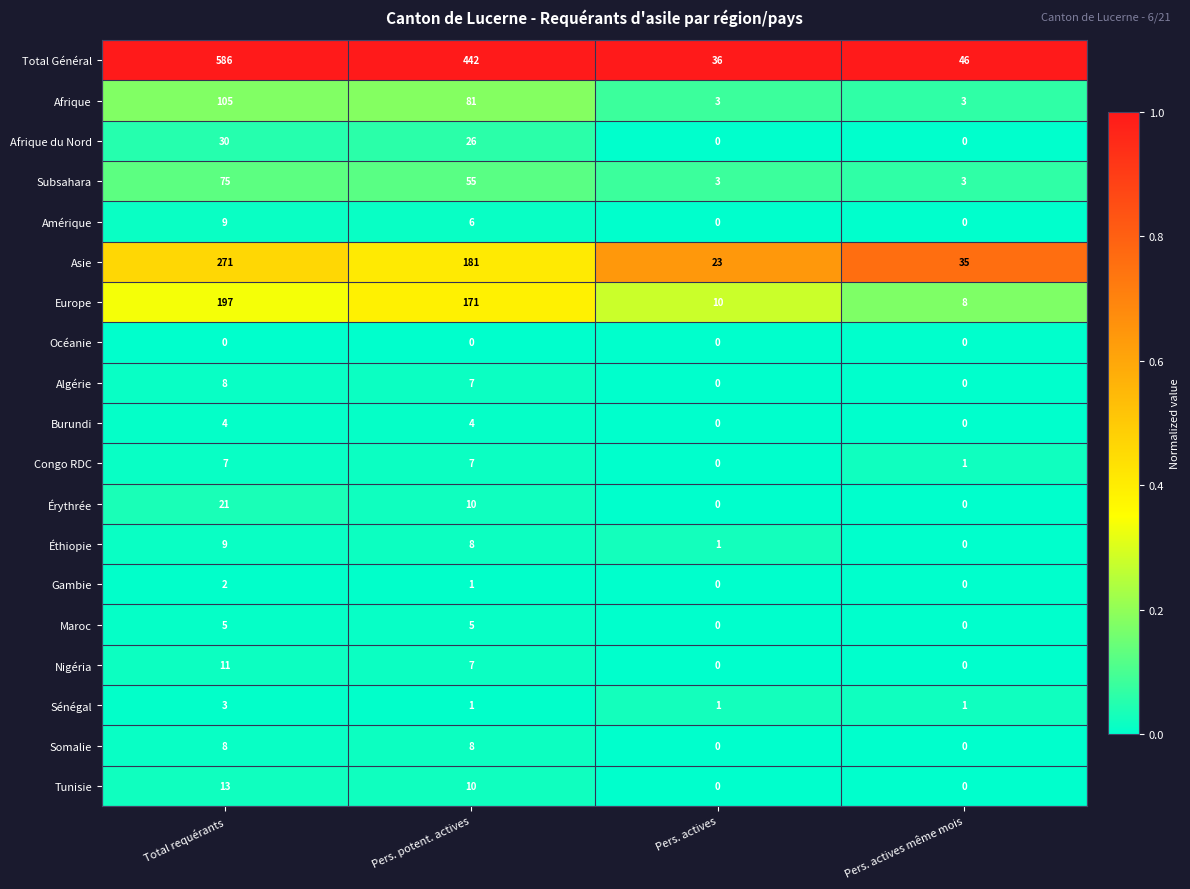

Count the Burundi values in the range 0 to 4.

4